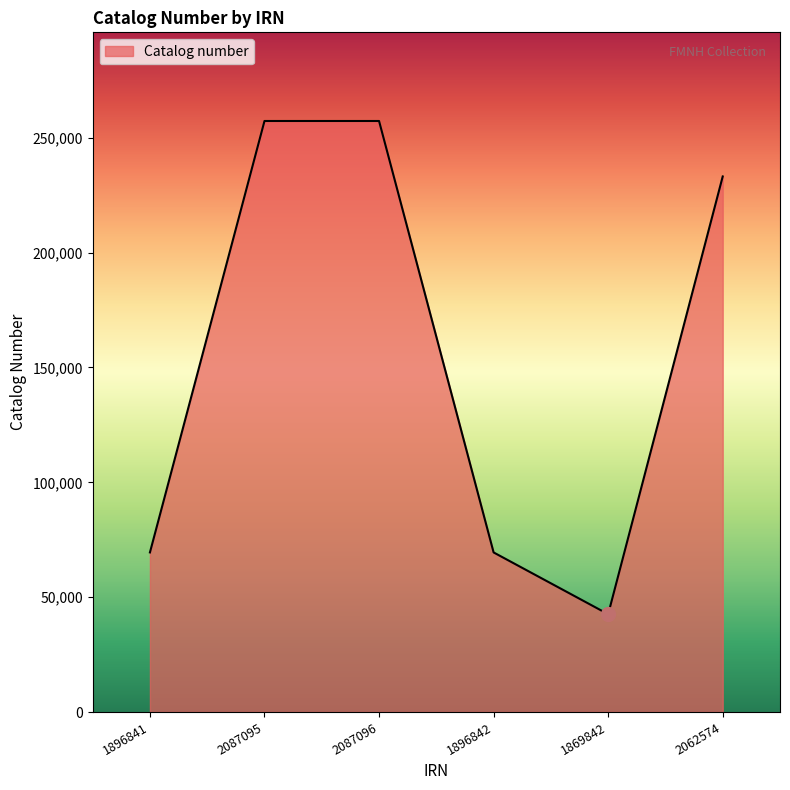

What is the sum of the values at 1896842 and 2087096?

326755